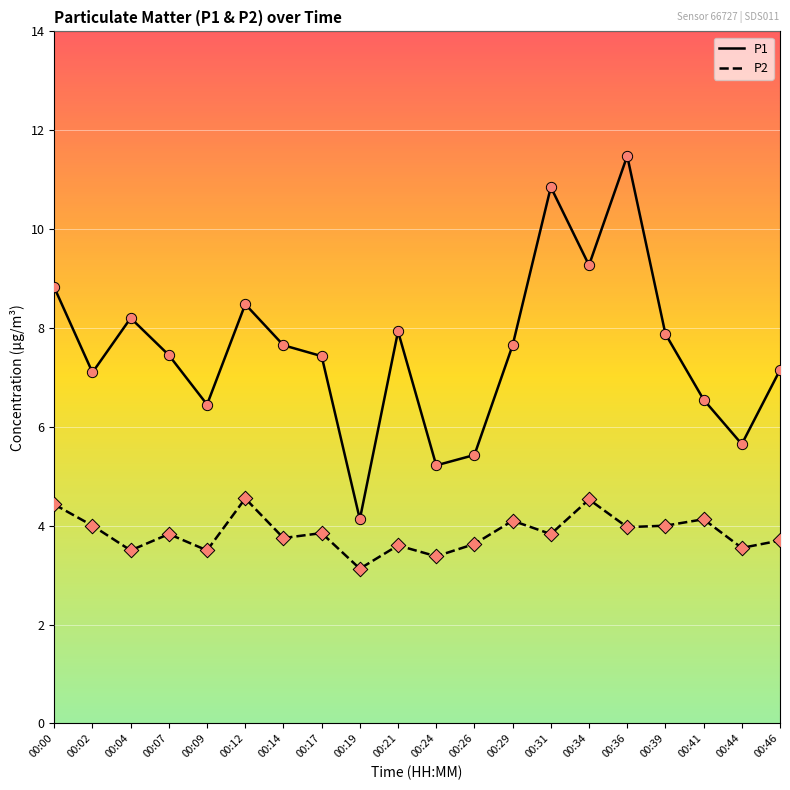

Is the value of P2 at 00:31 greater than the value of P1 at 00:46?

No